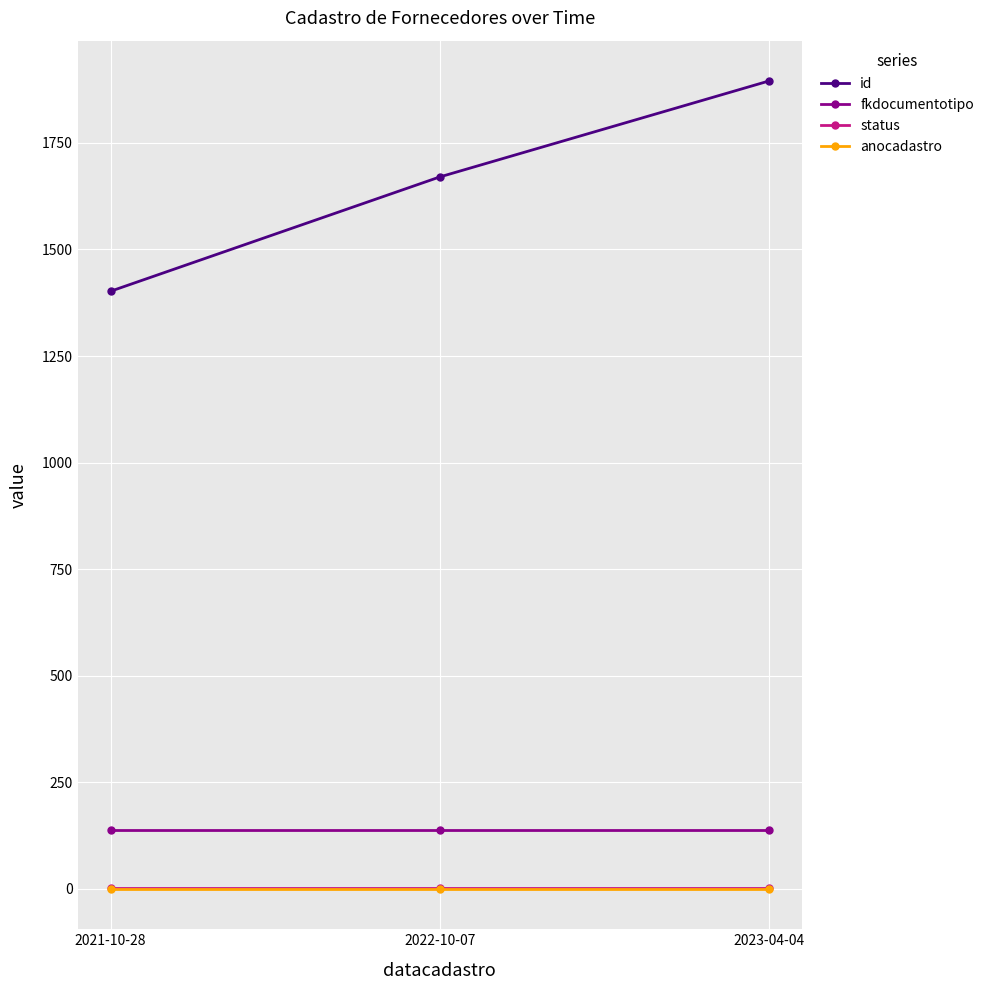

How many lines are shown in the chart?

4